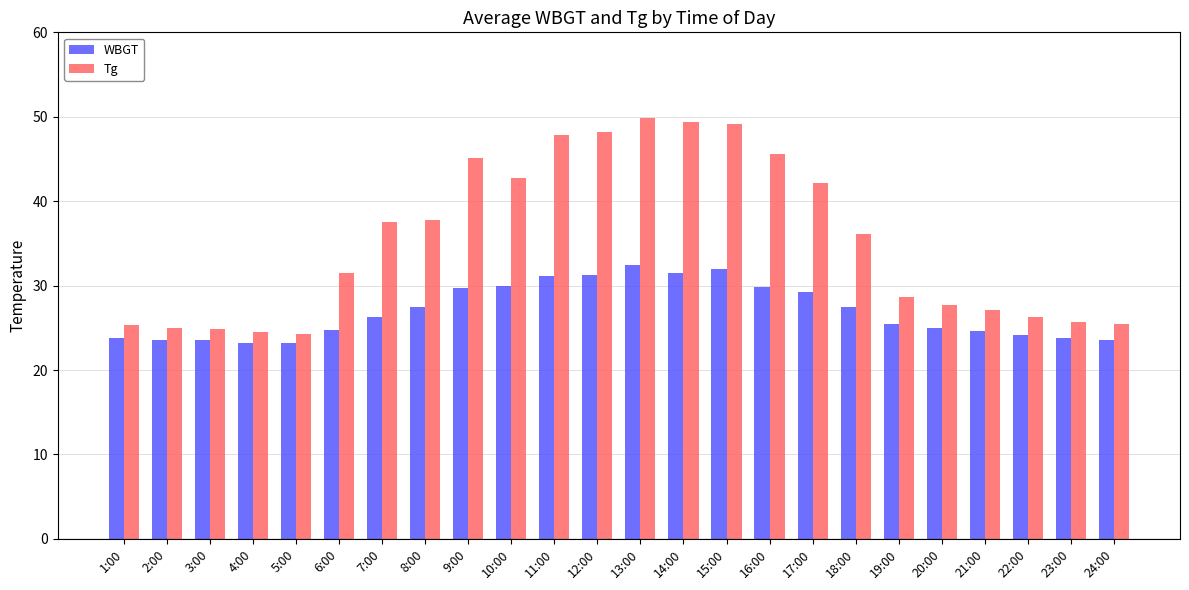

Count the number of data series in this chart.

2